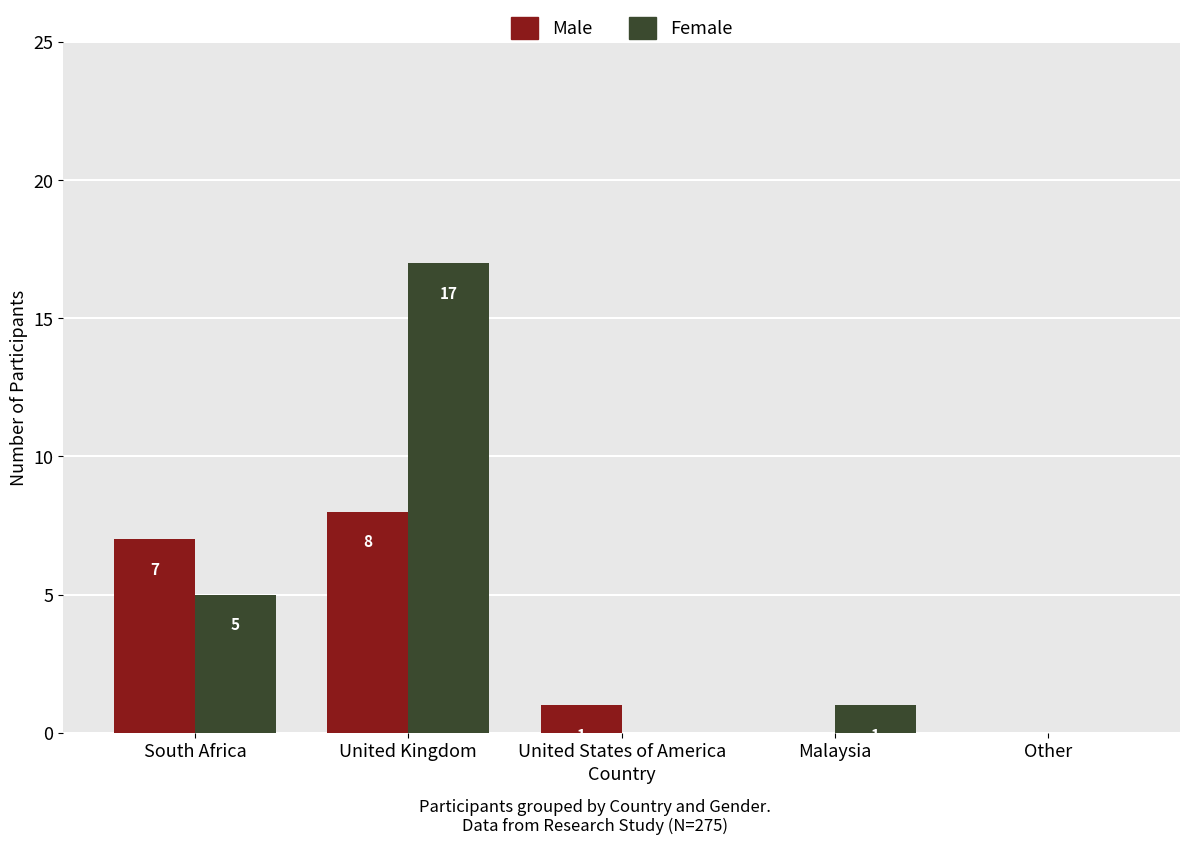

At which category is the sum across all series the highest?

United Kingdom